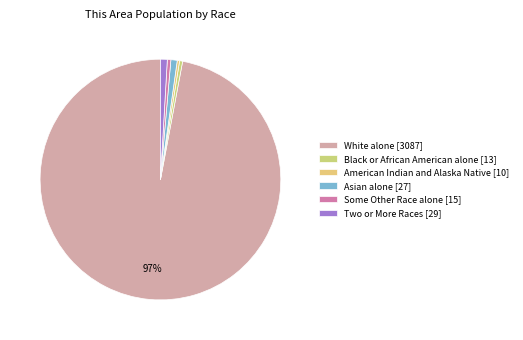

Is it true that Two or More Races [29] is 1% of the pie?

True